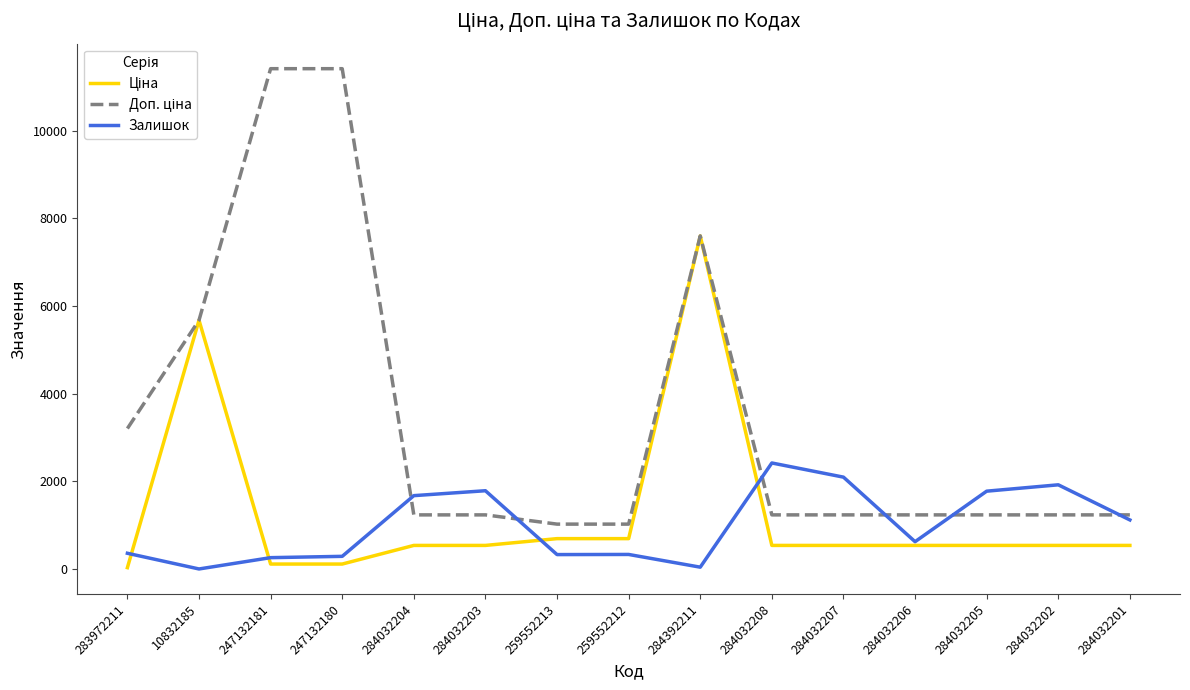

Which category has the highest value in the Залишок series?

284032208